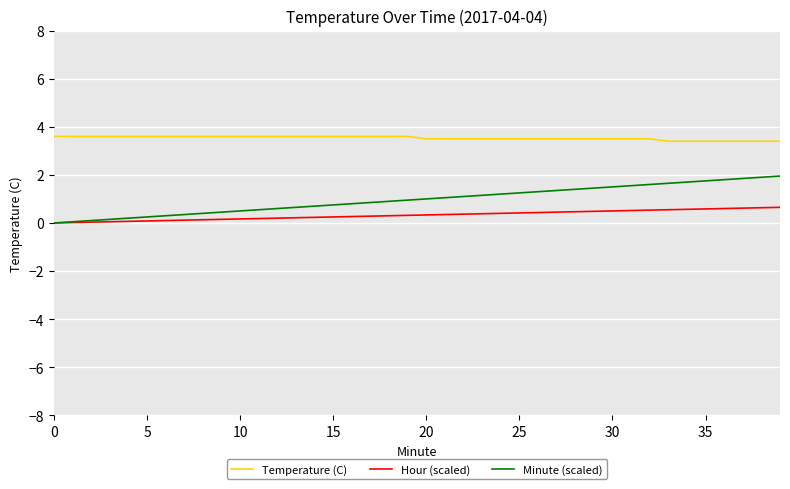

True or false: Temperature (C) and Minute (scaled) cross at least once.

False